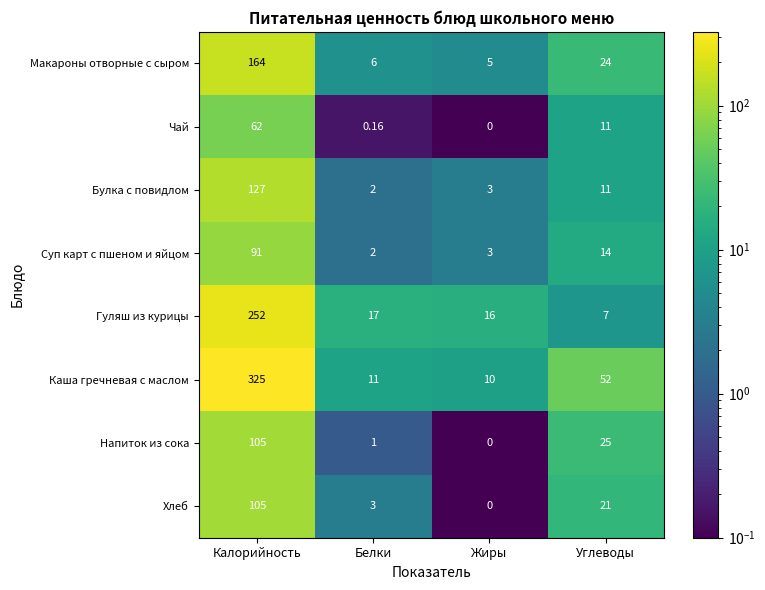

At which label does Булка с повидлом reach its minimum?

Белки